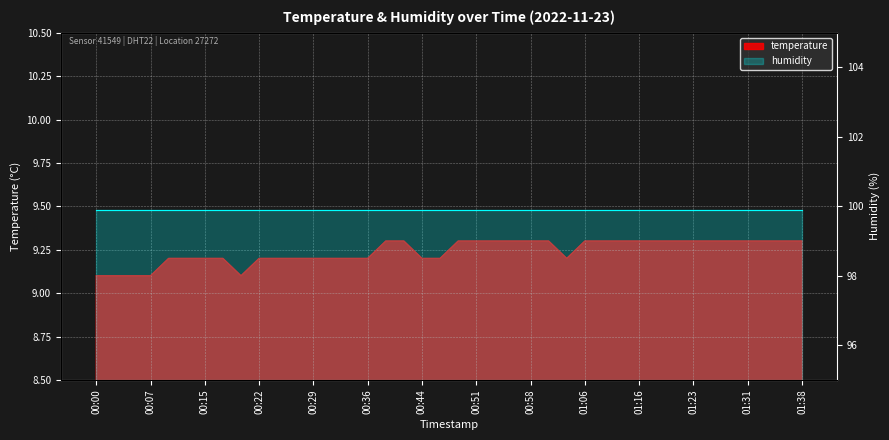

True or false: there are more than 0 points higher than both neighbors.

False